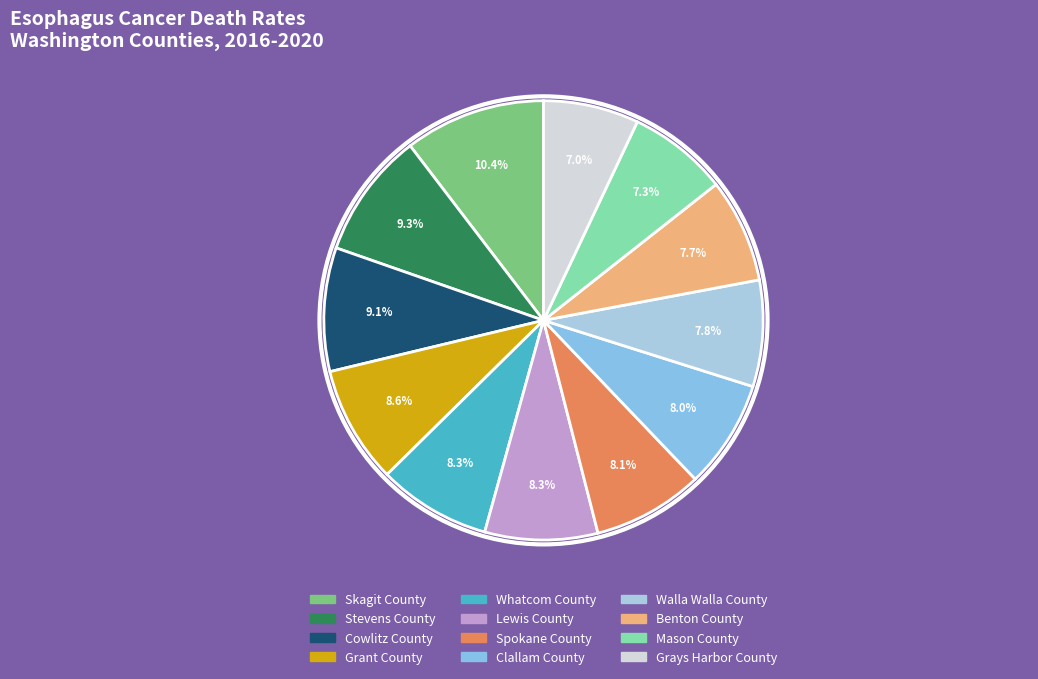

What is the total percentage of Benton County and Stevens County?

16.9%